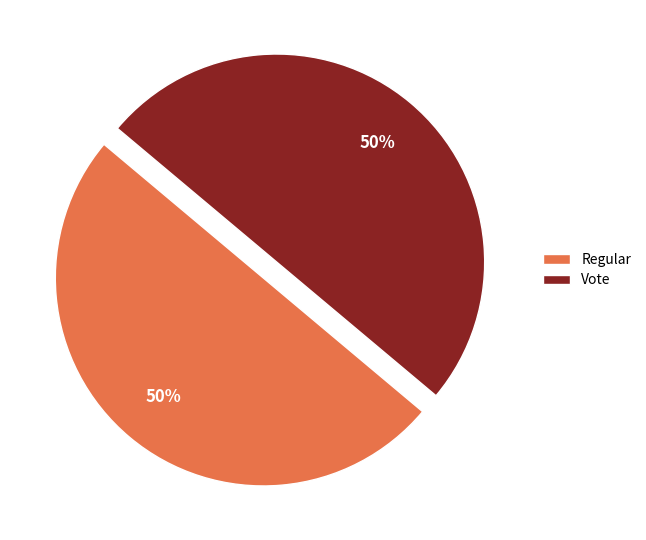

True or false: Vote accounts for 50% of the total.

True